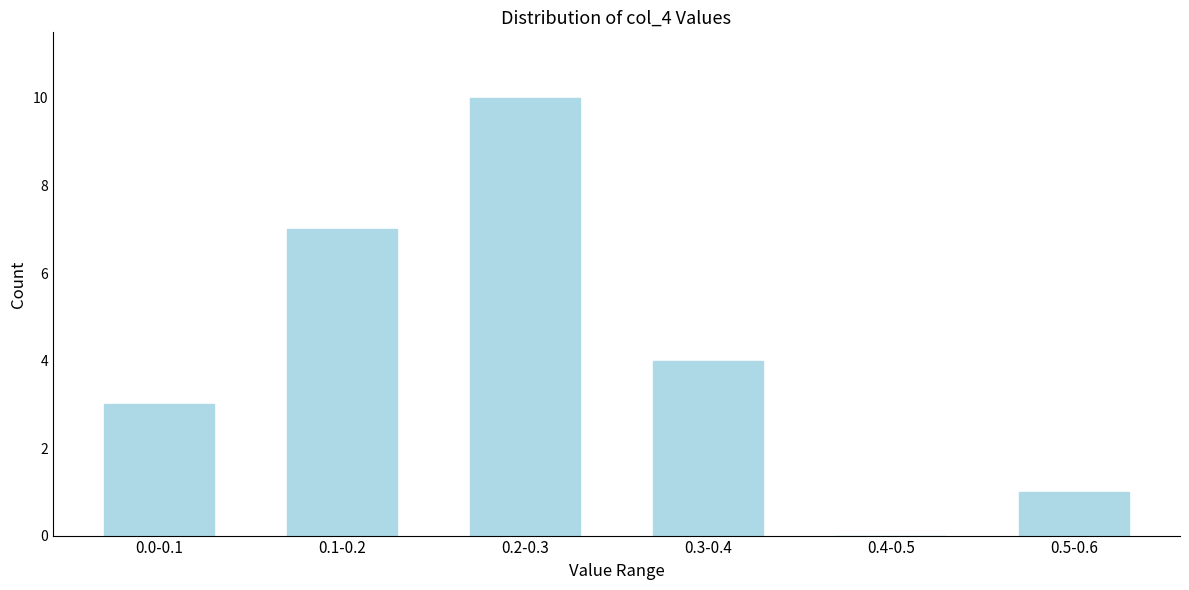

Reading right to left, extract all data points from this chart.

0.5-0.6=1	0.4-0.5=0	0.3-0.4=4	0.2-0.3=10	0.1-0.2=7	0.0-0.1=3